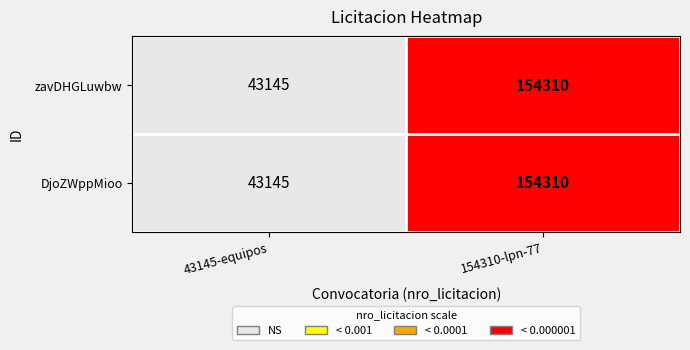

At which category is the sum across all series the highest?

154310-lpn-77